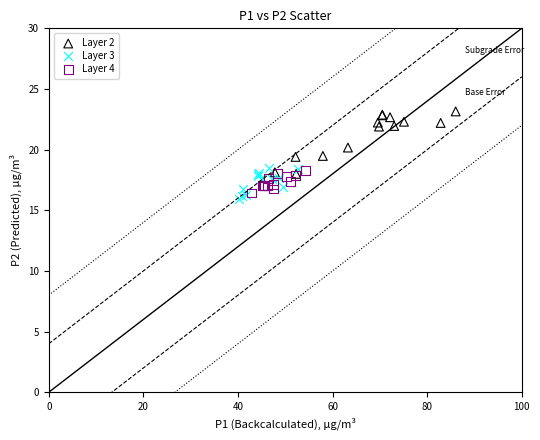

Which series has the widest spread of Y values?

Layer 2